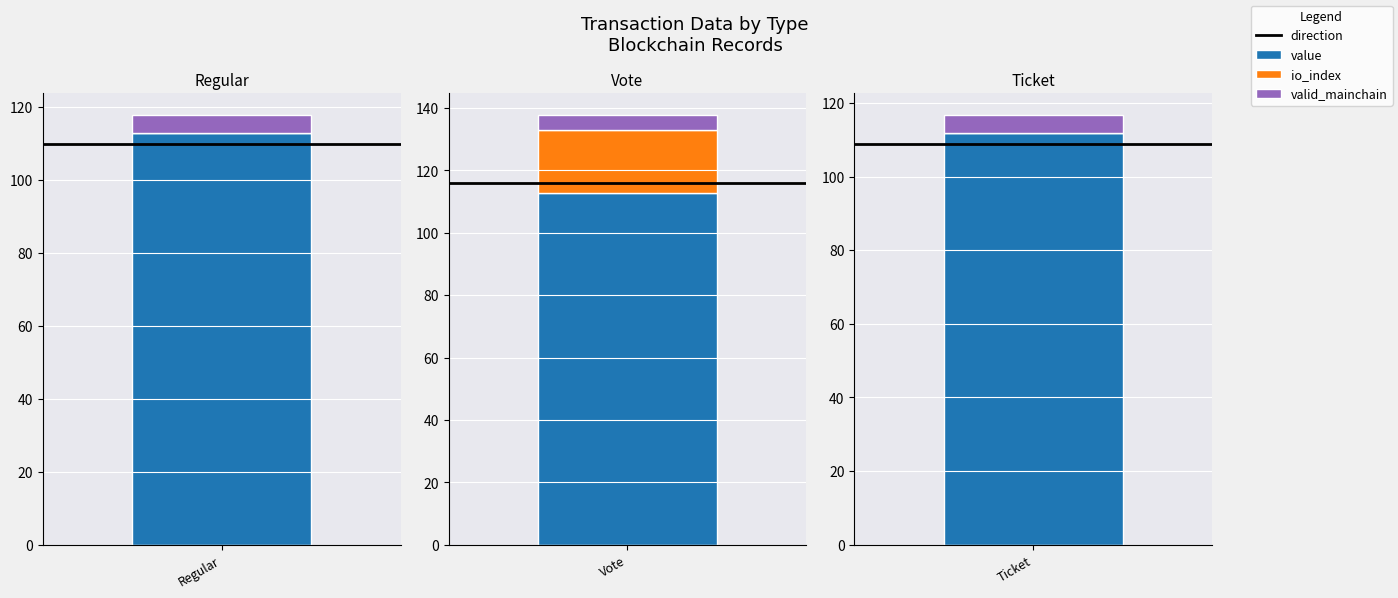

Where is io_index nearest to the value 1?

Regular